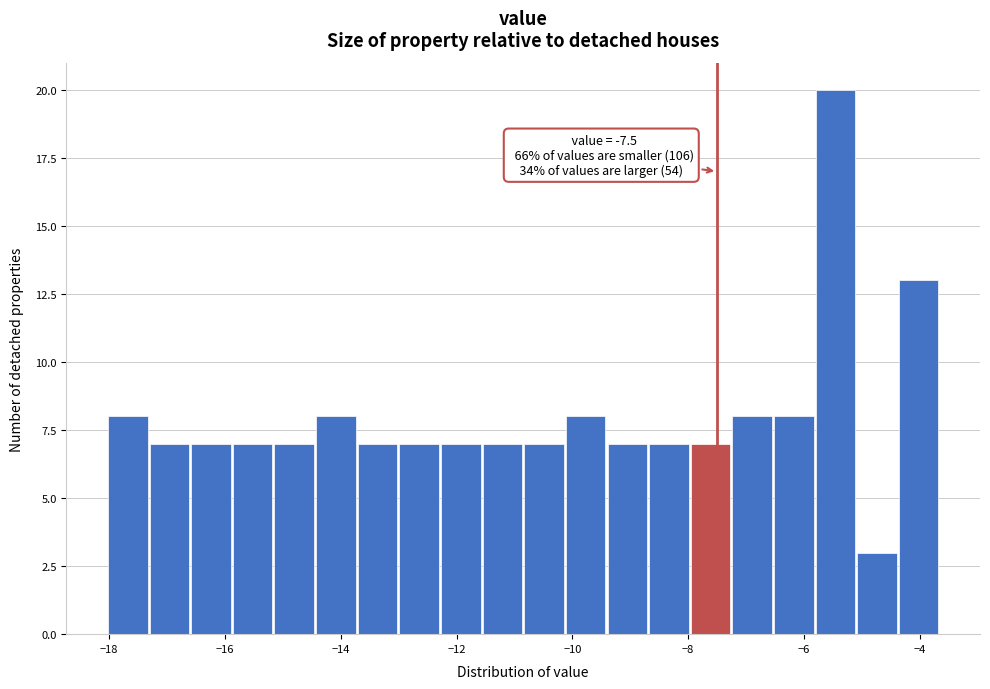

Read against the x-axis, roughly where is the centre of the tallest bar?

-5.4